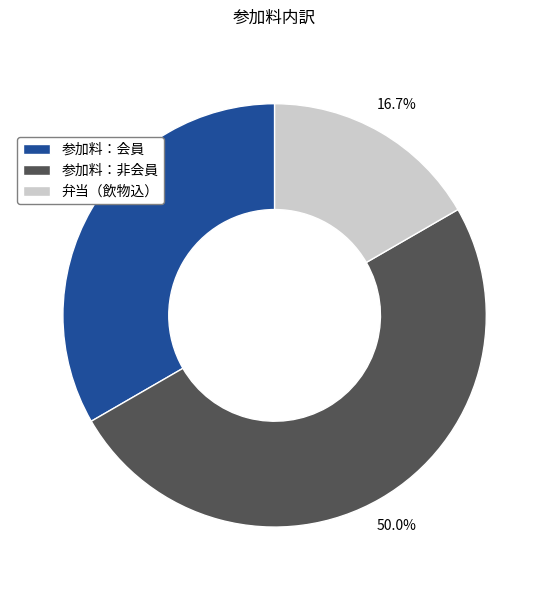

To the nearest percent, what percentage of the pie is 参加料：会員?

33%